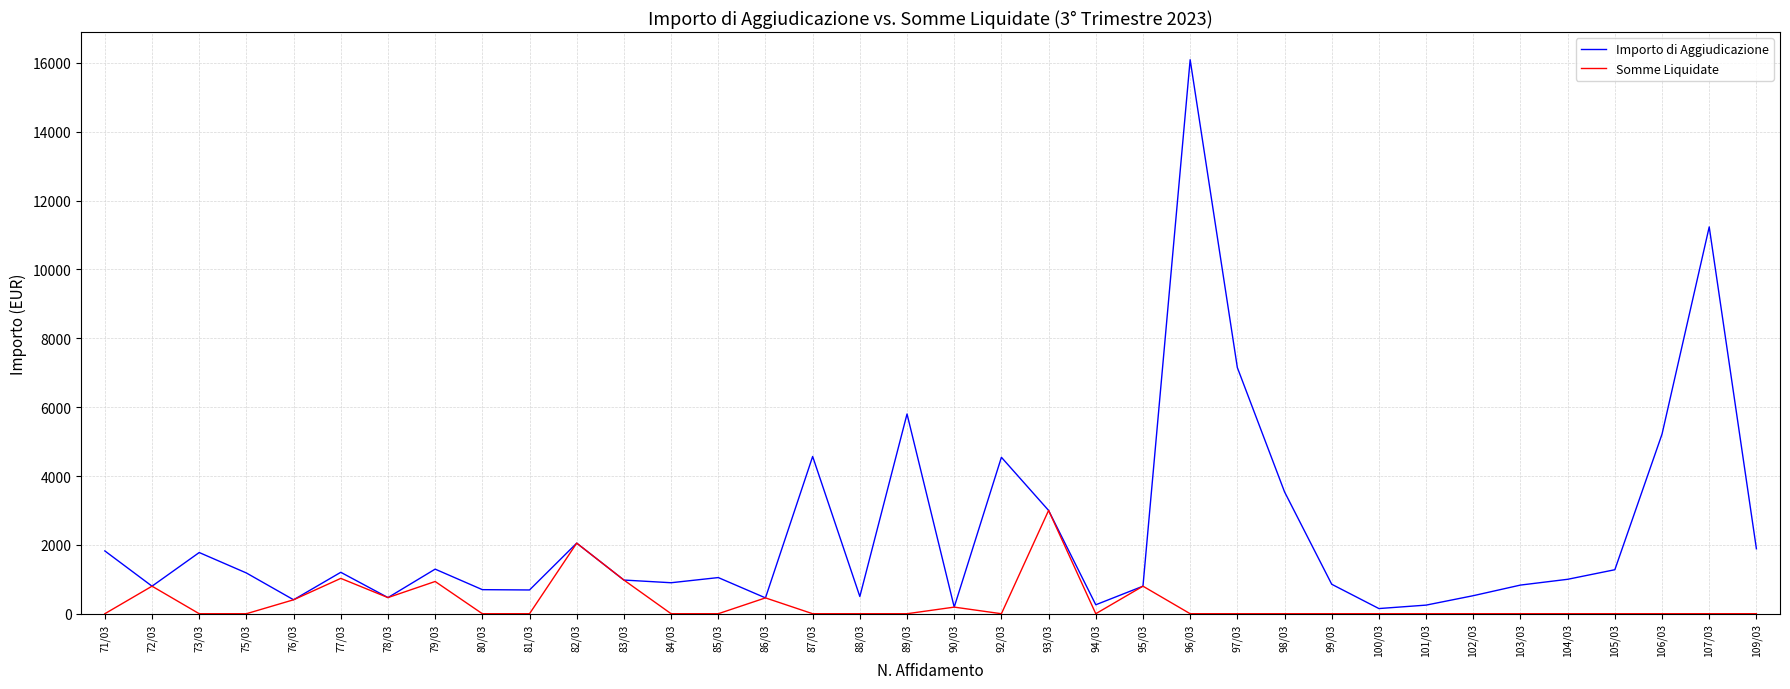

At 88/03, list the series in order from smallest to largest.

Somme Liquidate, Importo di Aggiudicazione